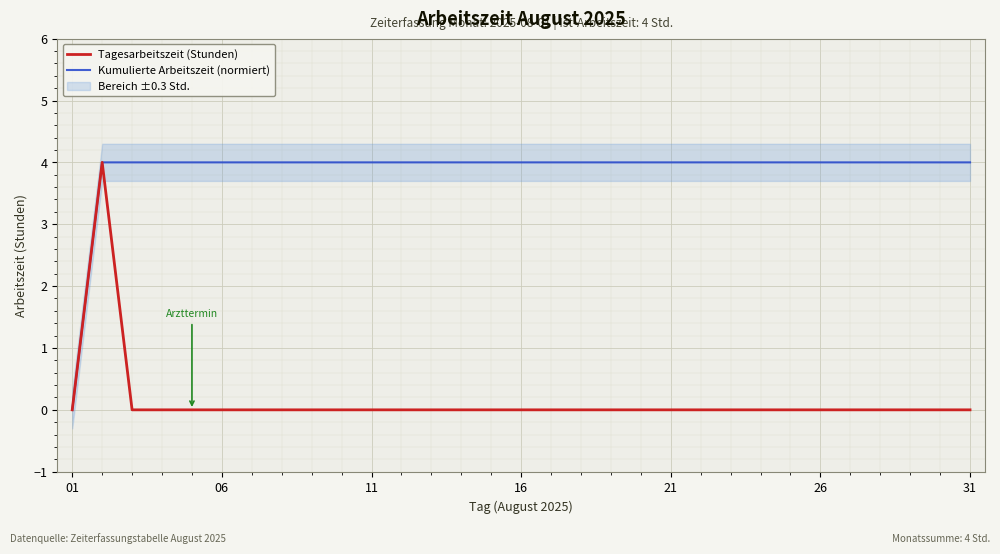

True or false: Tagesarbeitszeit (Stunden) and Kumulierte Arbeitszeit (normiert) cross at least once.

False